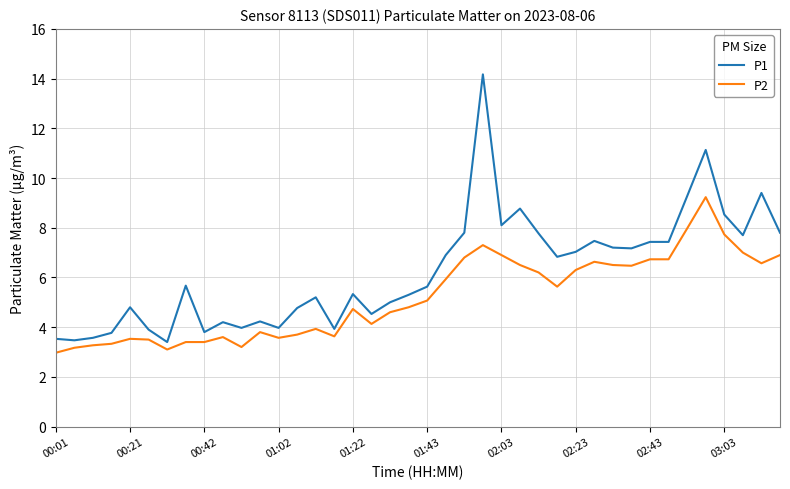

Which series has the largest total across all categories?

P1